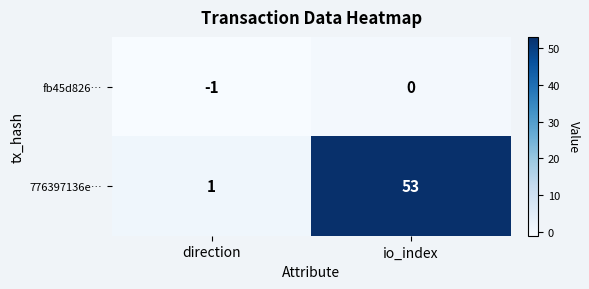

What is the difference between the highest and lowest values at direction?

2